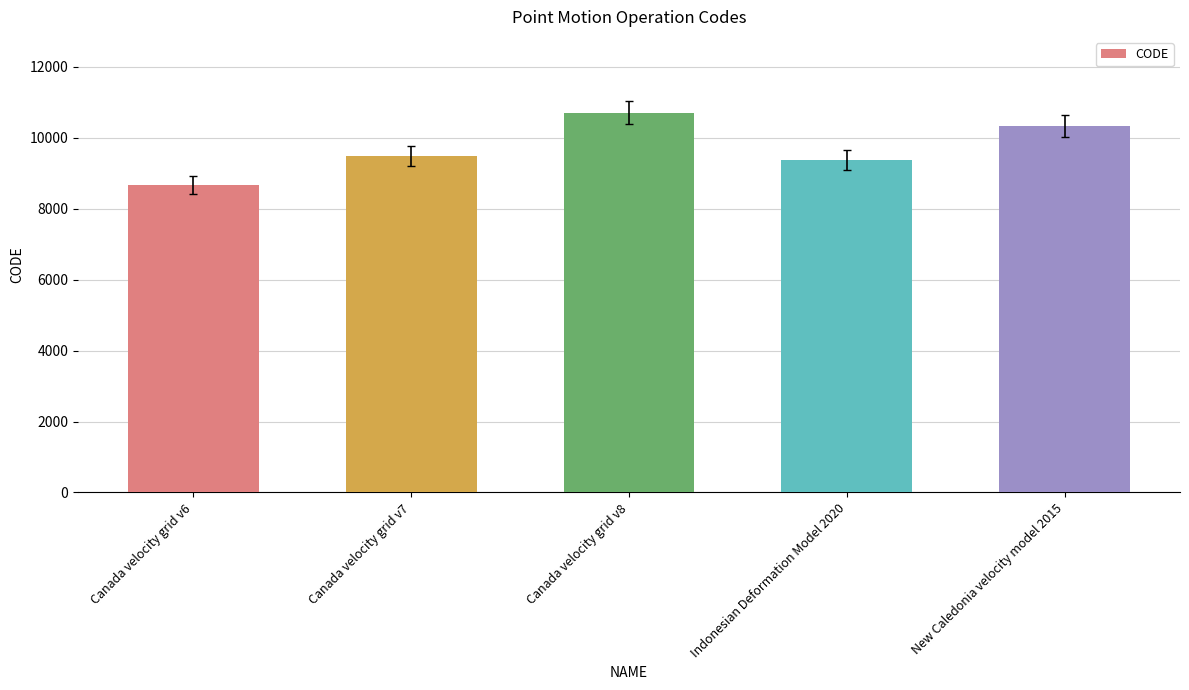

Reading left to right, transcribe all the data shown in this chart.

8676	9483	10707	9375	10323